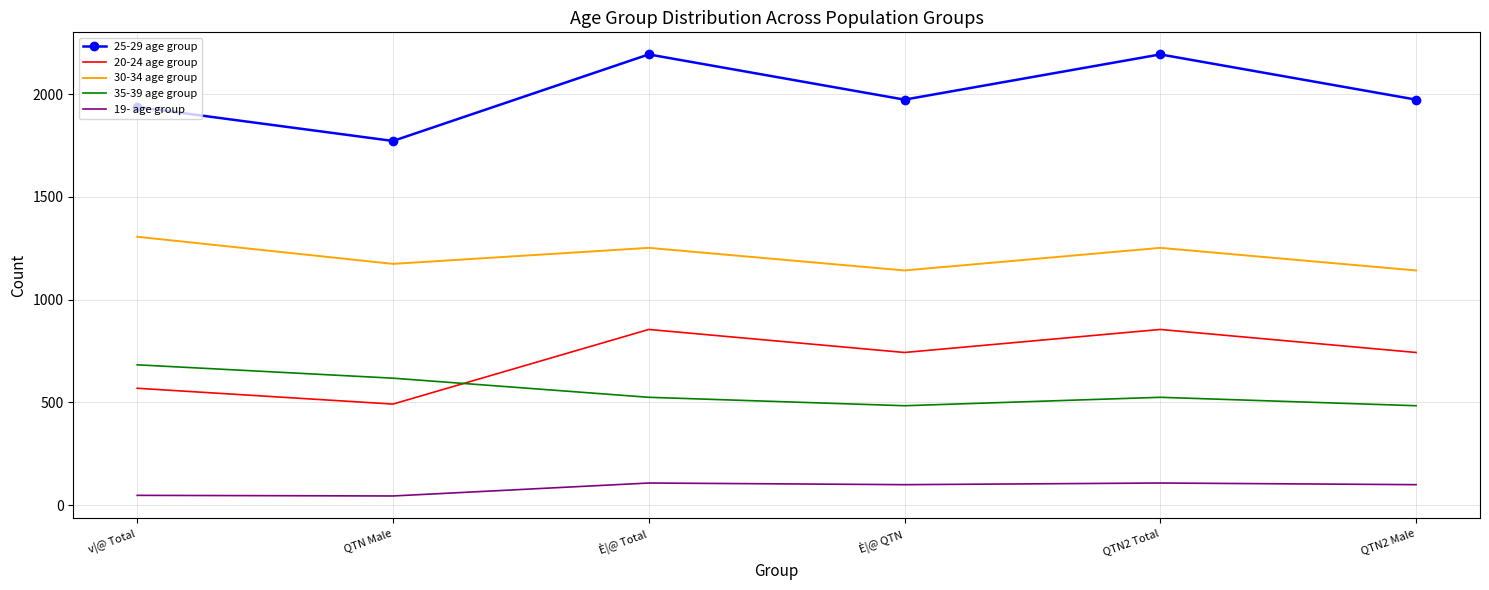

The value of 30-34 age group at QTN Male is 1174. True or false?

True